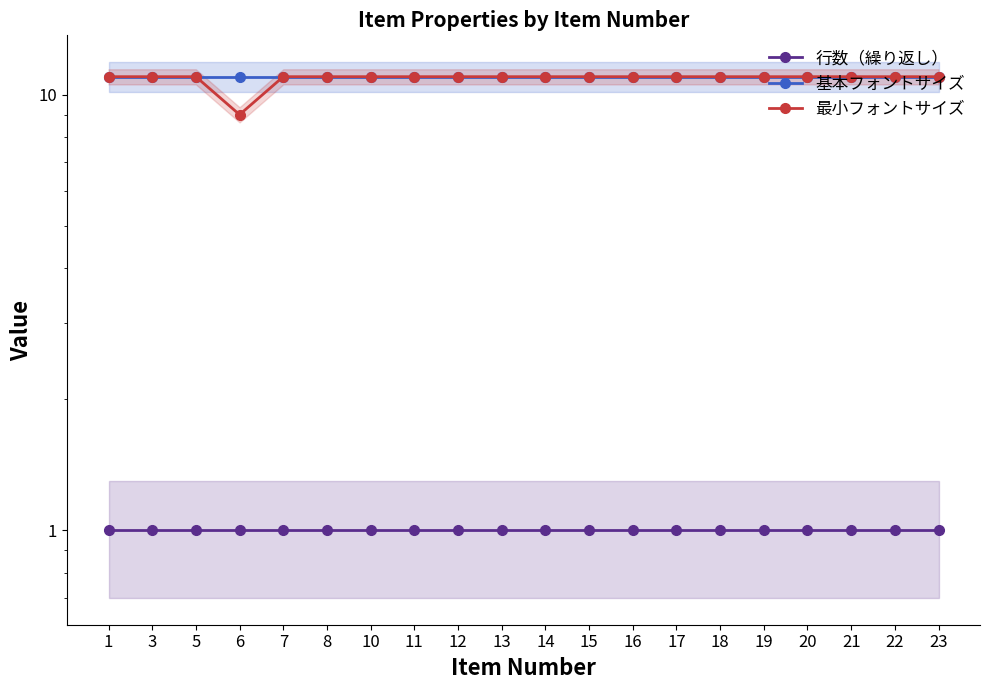

Is it true that 基本フォントサイズ equals 3 at 7?

False